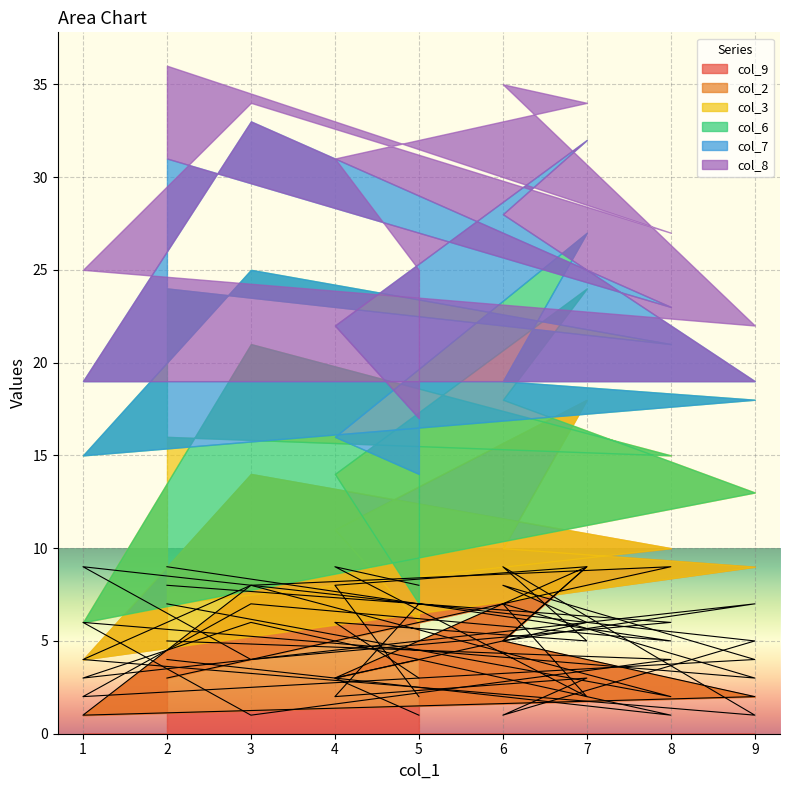

What position from the right is 6?

4